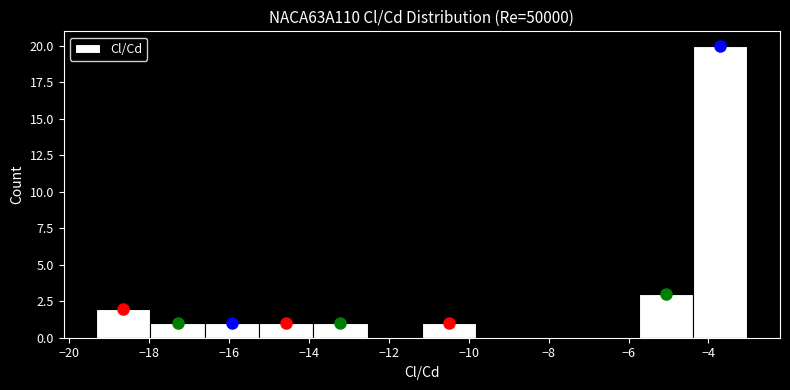

Reading left to right, transcribe this chart: for each bar, give the range it covers on the x-axis and its height. Neither the bar edges nor the heights are printed on the chart, so give them approximately, as read against the axes.

-19.4 to -18.0: 2
-18.0 to -16.6: 1
-16.6 to -15.2: 1
-15.2 to -13.8: 1
-13.8 to -12.6: 1
-12.6 to -11.2: 0
-11.2 to -9.8: 1
-9.8 to -8.4: 0
-8.4 to -7.0: 0
-7.0 to -5.8: 0
-5.8 to -4.4: 3
-4.4 to -3.0: 20